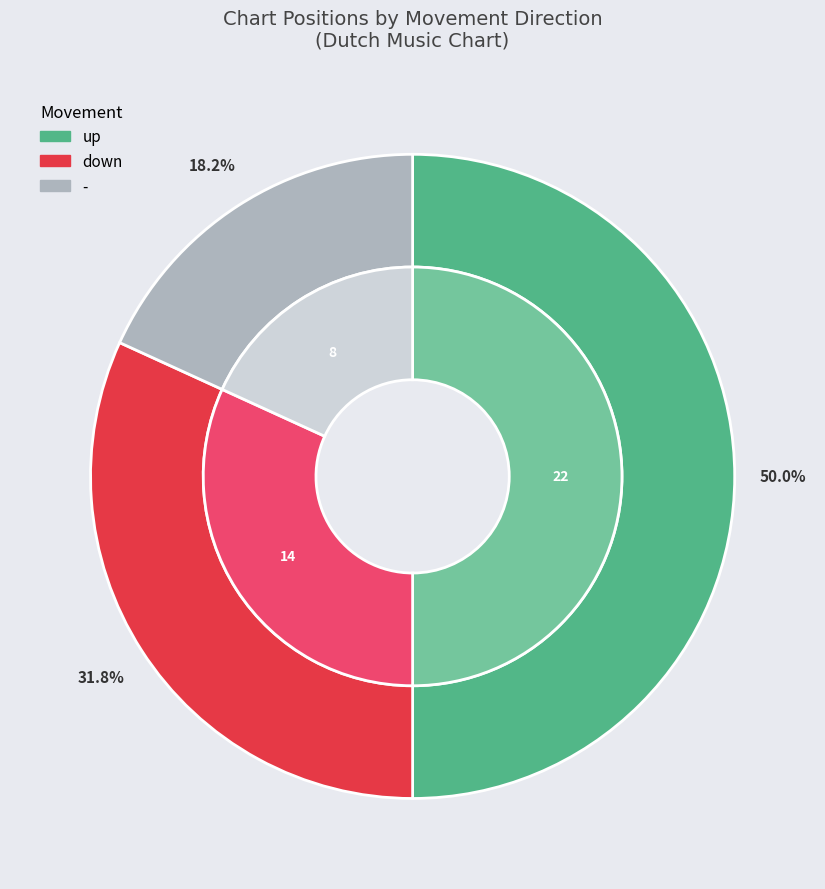

Count the number of slices in the pie.

3